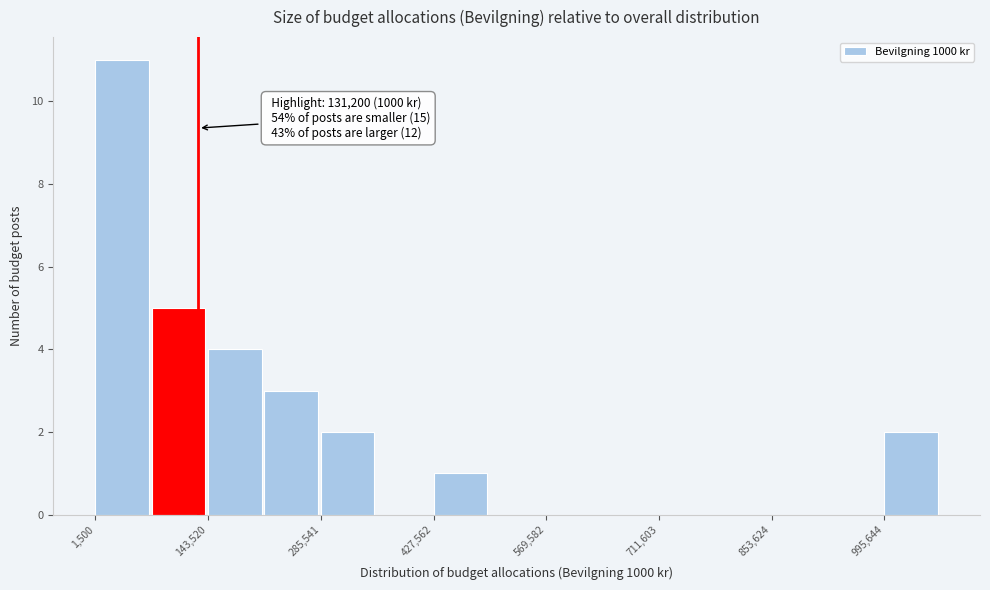

Around what value on the x-axis is the tallest bar? Give the approximate position of its centre, as read against the axis.

40000